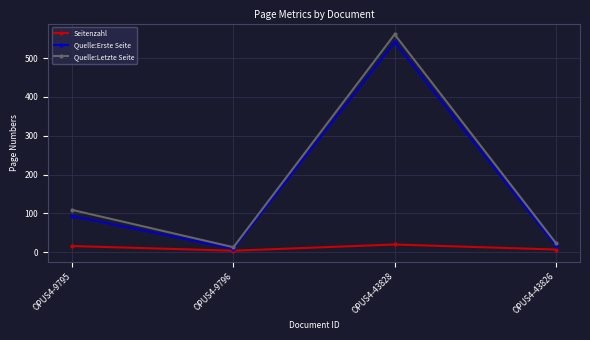

True or false: Quelle:Erste Seite and Seitenzahl intersect in this chart.

False